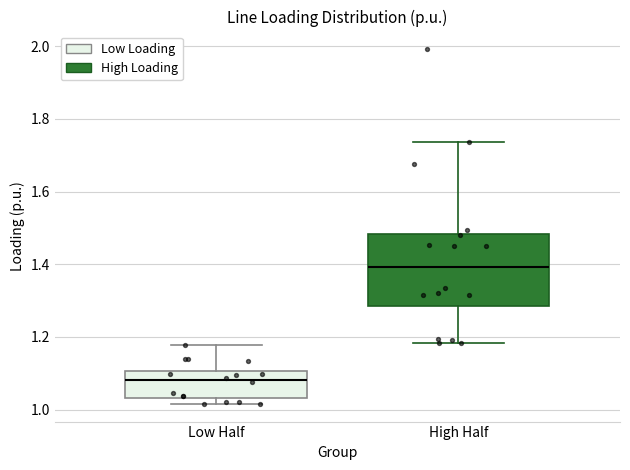

Which box is the tallest, from its lower edge to its upper edge?

High Half